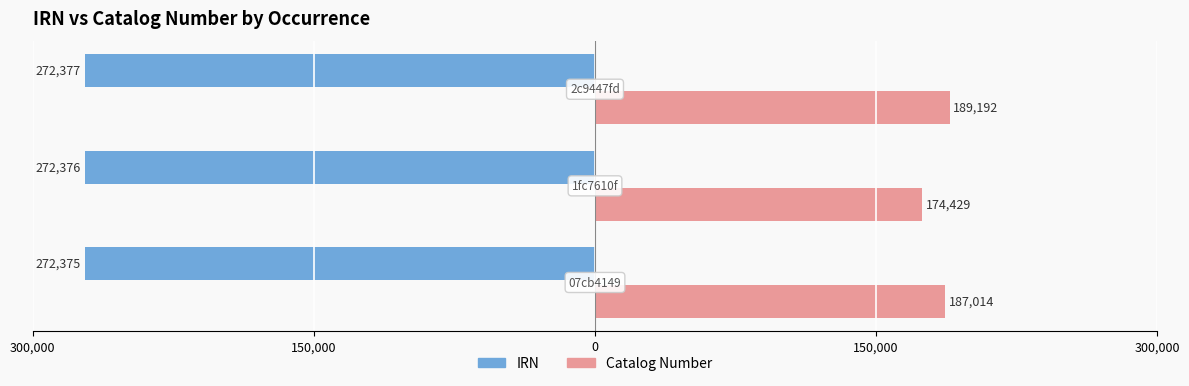

List the series in order of their overall mean, lowest first.

IRN, Catalog Number